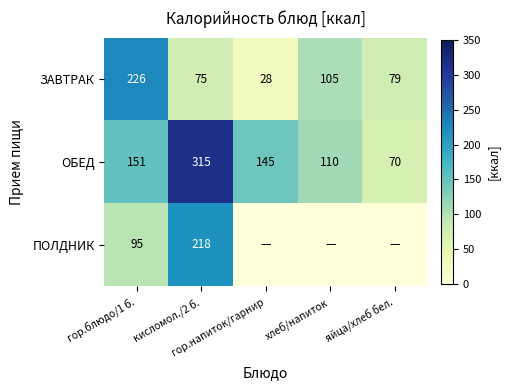

What is the average value of the ЗАВТРАК series?

103